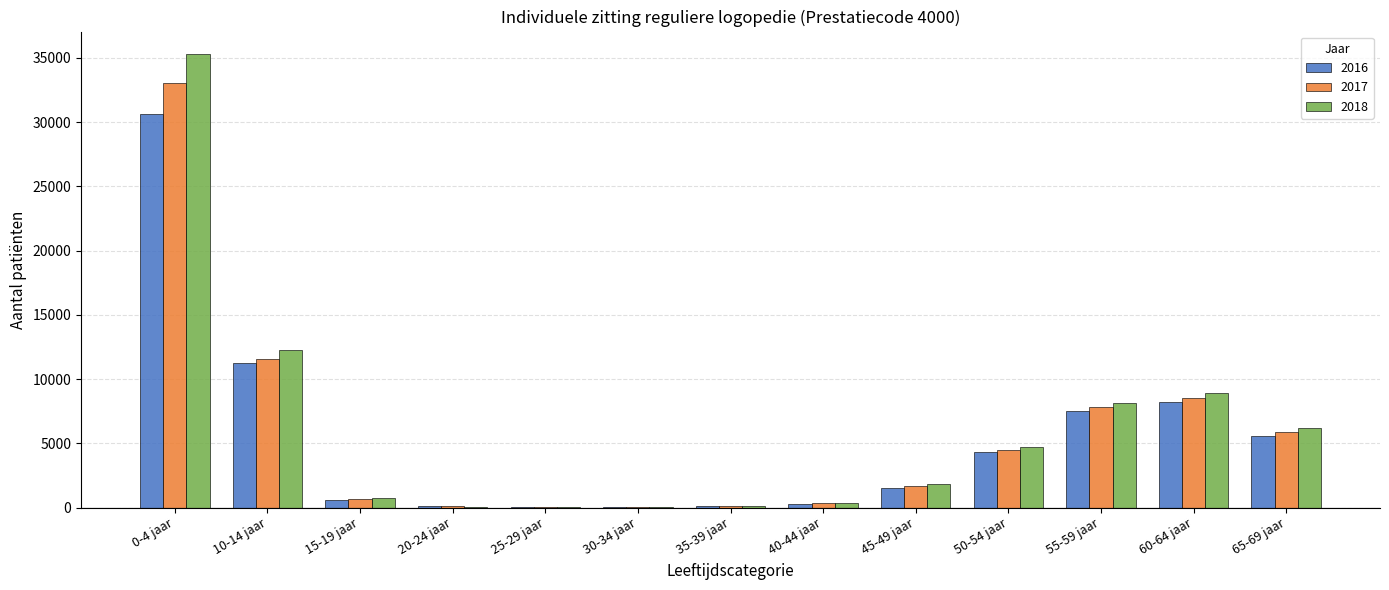

At which category is the sum across all series the highest?

0-4 jaar